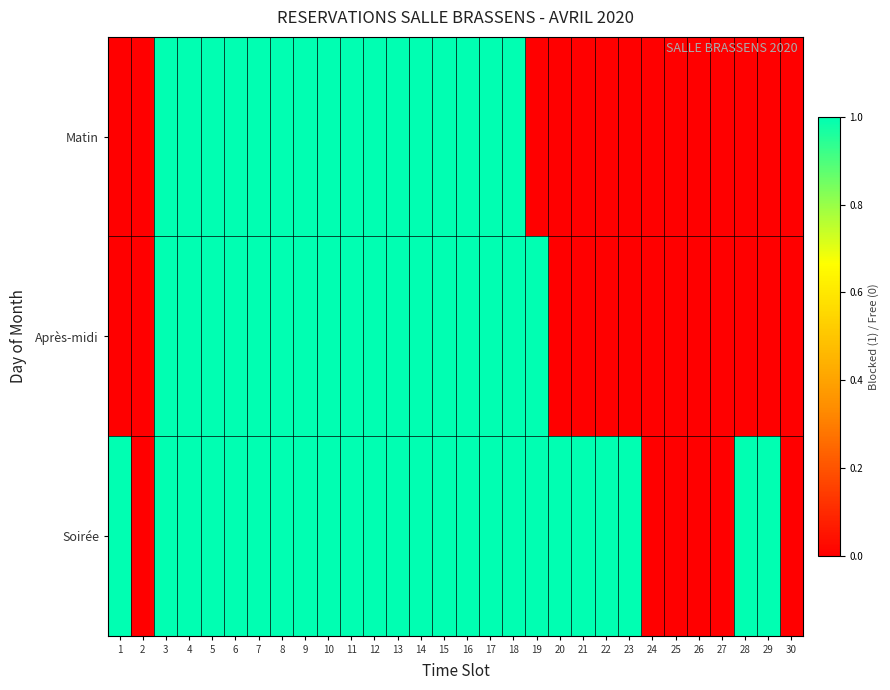

What is the difference between the highest and lowest values at 23?

1